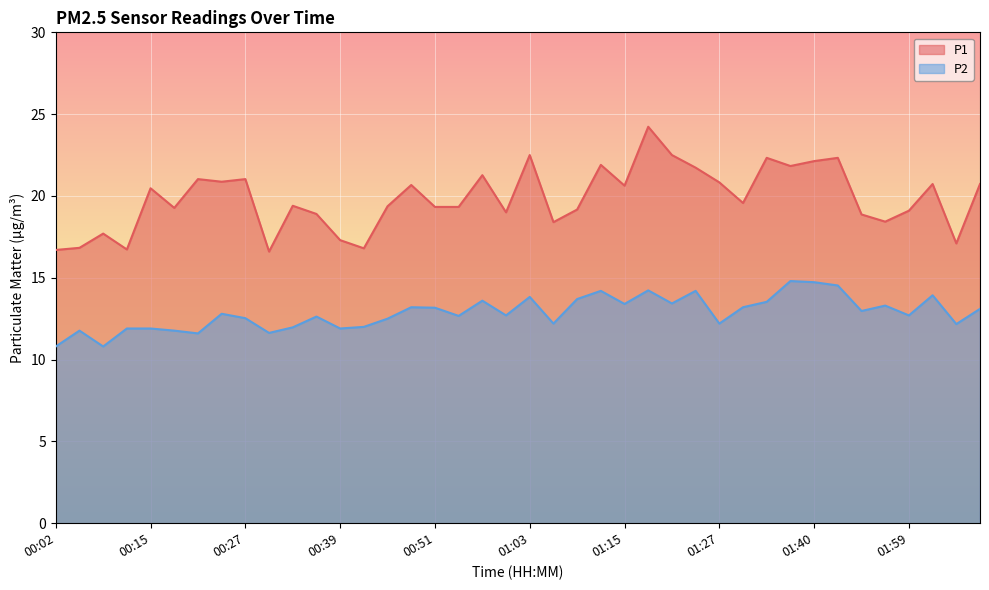

Reading right to left, what are all the values shown in this chart?

P1: 20.7	17.1	20.7	19.1	18.4	18.9	22.3	22.1	21.8	22.3	19.6	20.8	21.7	22.5	24.2	20.6	21.9	19.2	18.4	22.5	19.0	21.3	19.3	19.3	20.7	19.4	16.8	17.3	18.9	19.4	16.6	21.0	20.9	21.0	19.3	20.5	16.7	17.7	16.8	16.7
P2: 13.1	12.2	13.9	12.7	13.3	13.0	14.5	14.7	14.8	13.5	13.2	12.2	14.2	13.4	14.2	13.4	14.2	13.7	12.2	13.8	12.7	13.6	12.7	13.2	13.2	12.5	12.0	11.9	12.6	12.0	11.6	12.5	12.8	11.6	11.8	11.9	11.9	10.8	11.8	10.8